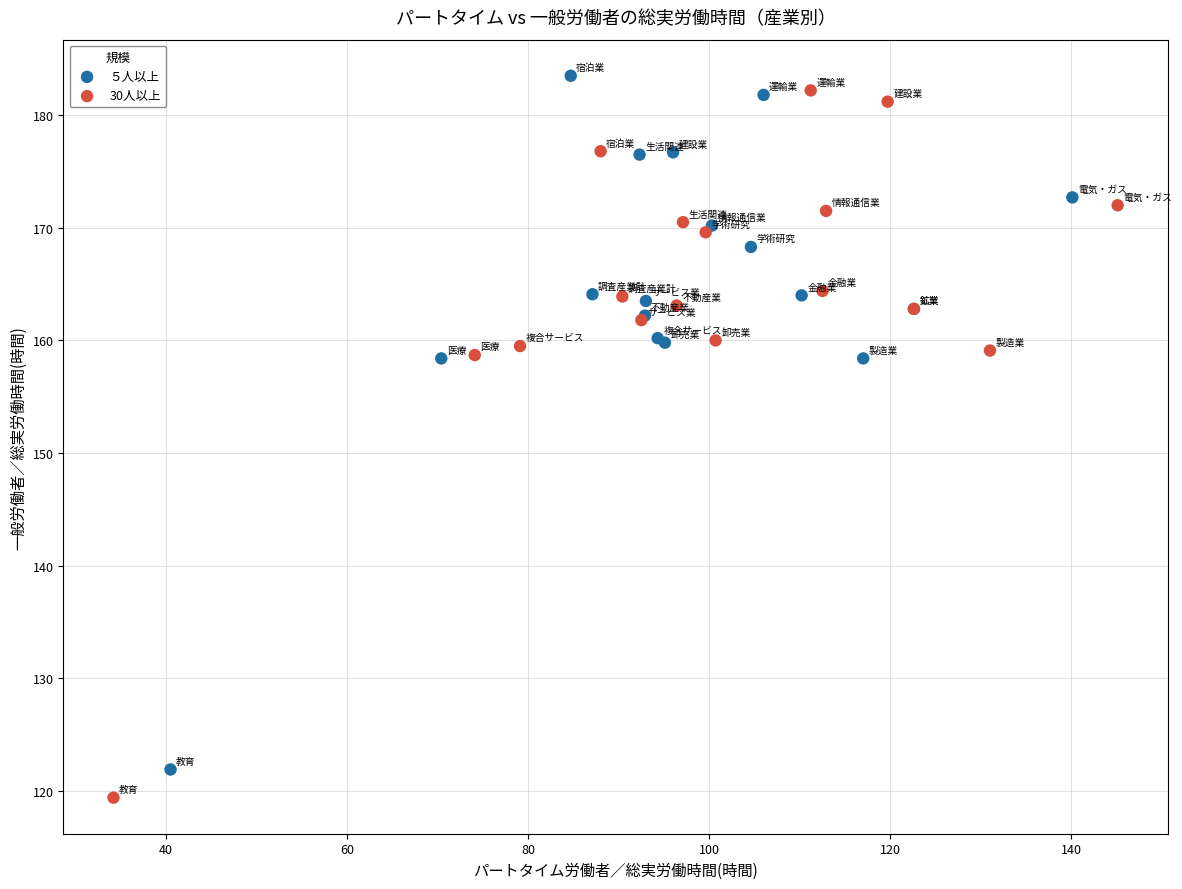

What are all the series names shown in the legend?

５人以上, 30人以上